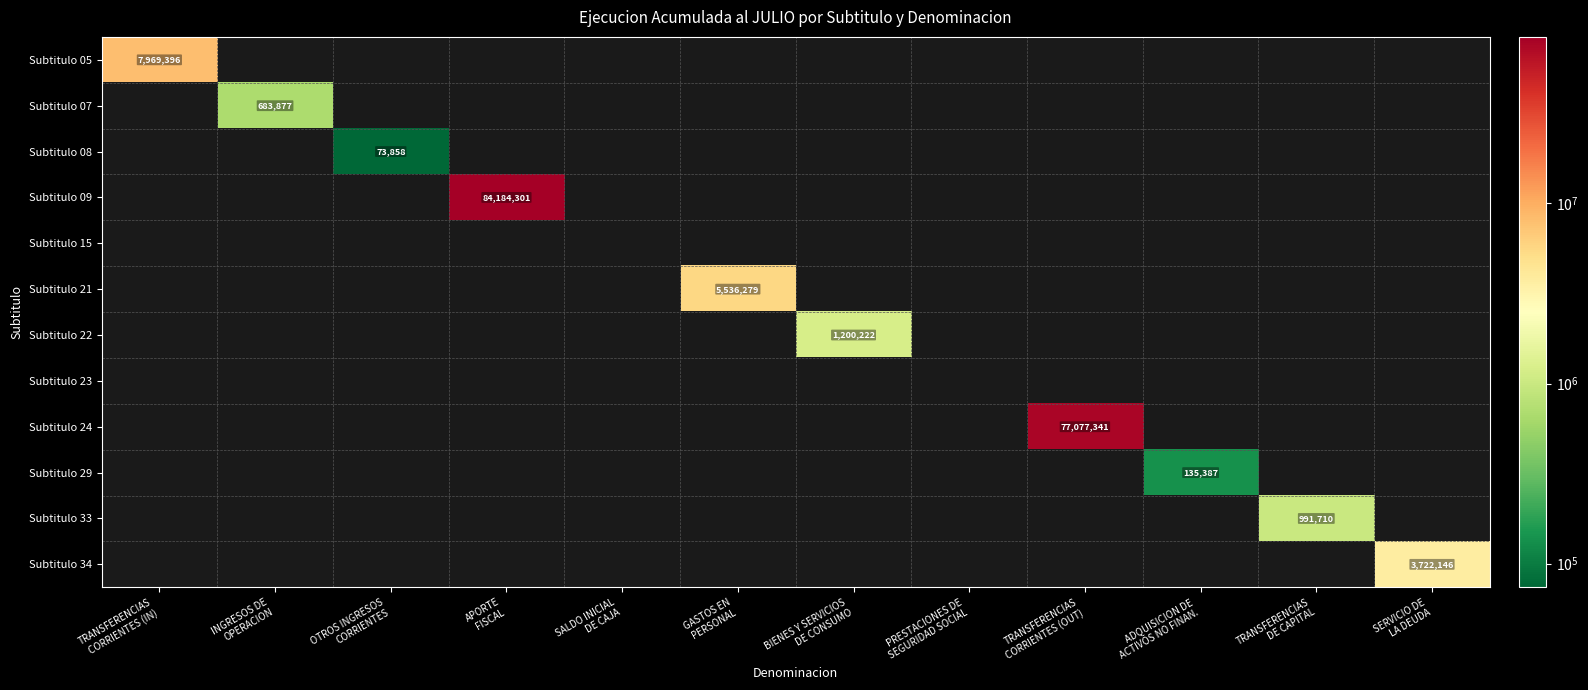

At which category does the chart reach its peak across all series?

APORTE
FISCAL